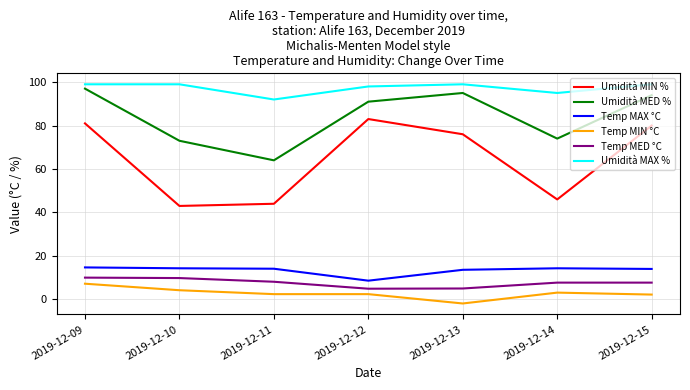

The value of Umidità MAX % at 2019-12-11 is 140.5. True or false?

False